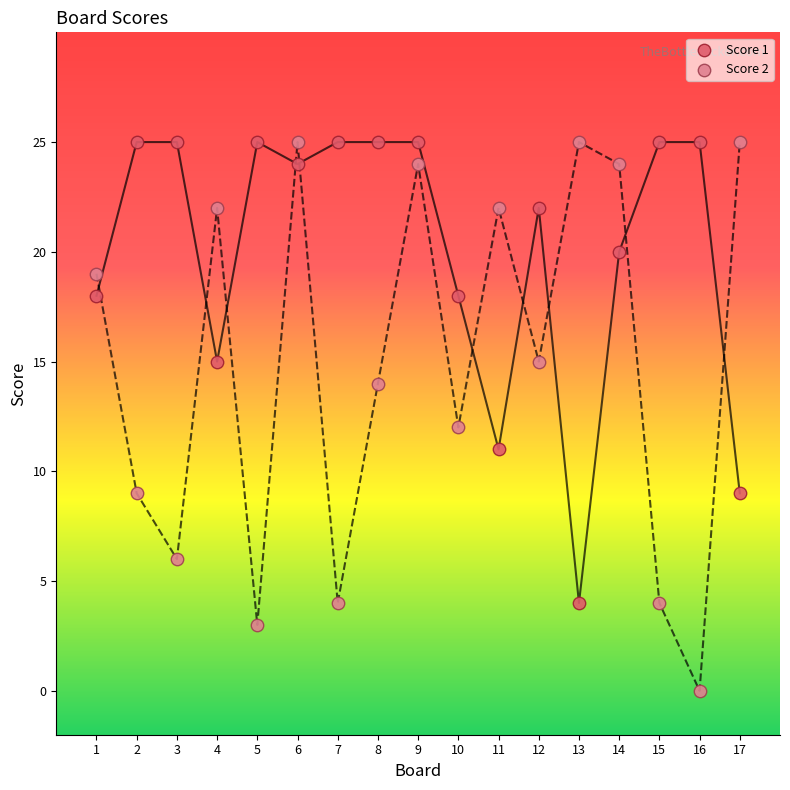

What is the X range (max minus min) for the scatter plot?

16